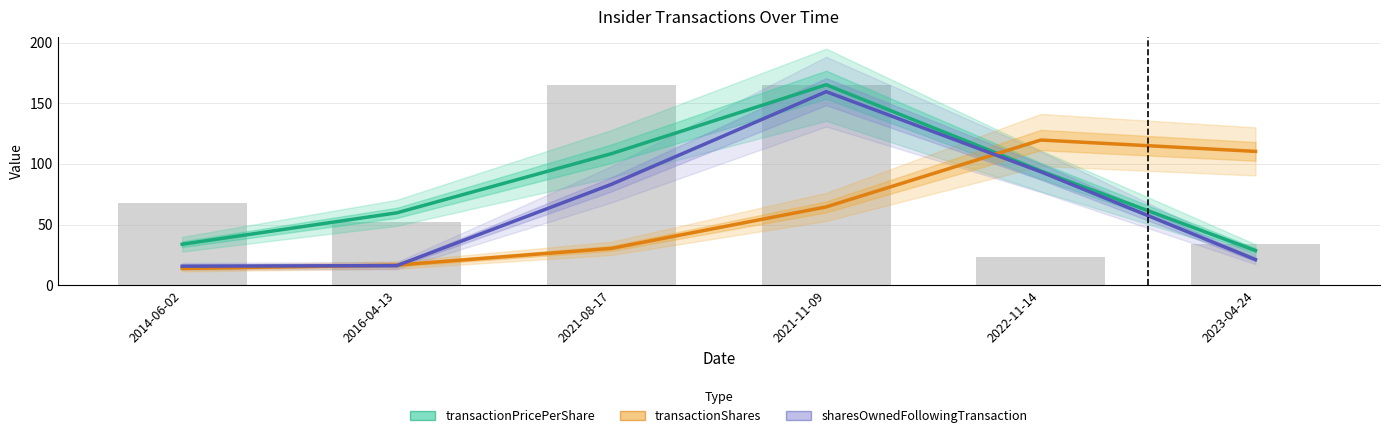

What is the value of the transactionShares bar at the 3rd from the left?

30.3